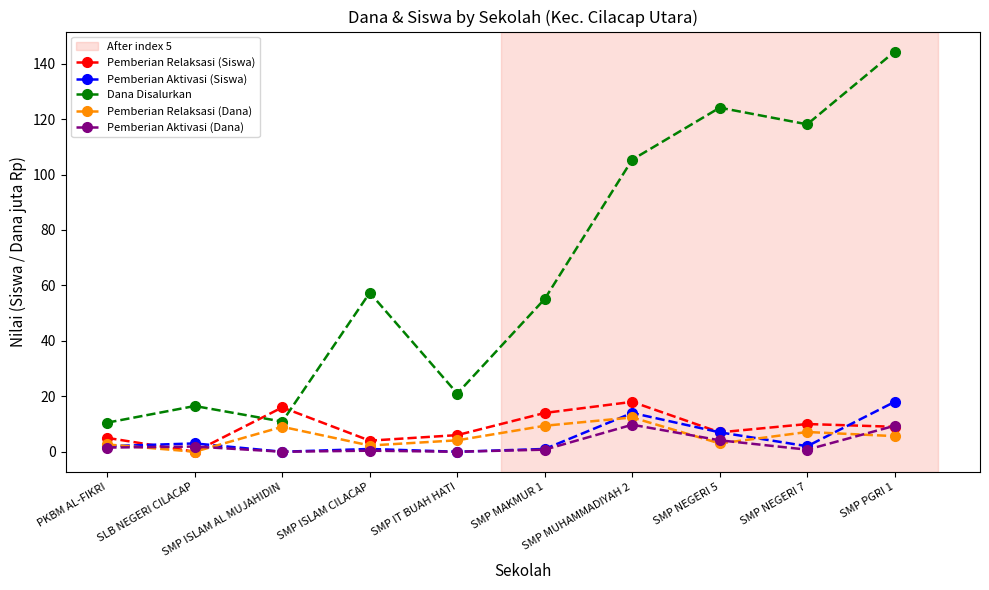

What is the difference between the second highest and minimum values in the Pemberian Aktivasi (Siswa) series?

14.0